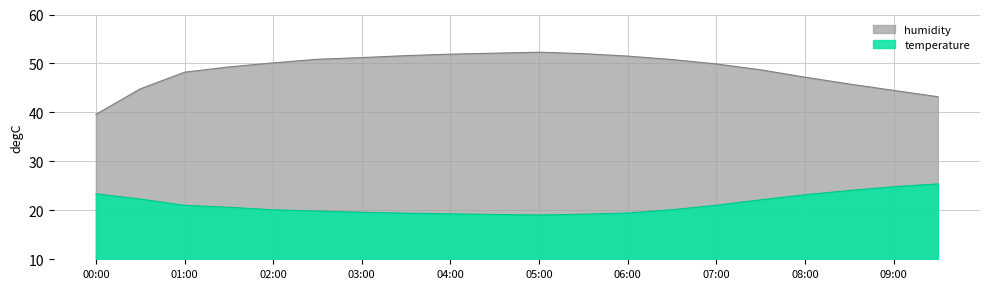

What is the label of the 2nd point from the right?

09:00